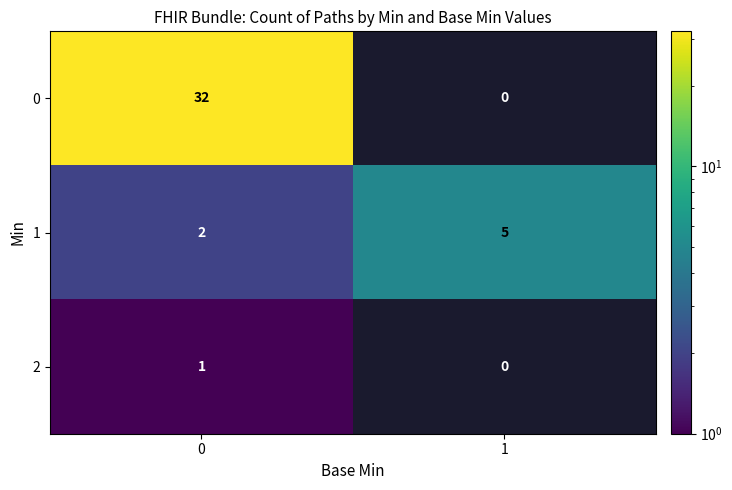

Is the value of 1 at 0 greater than the value of 2 at 0?

Yes